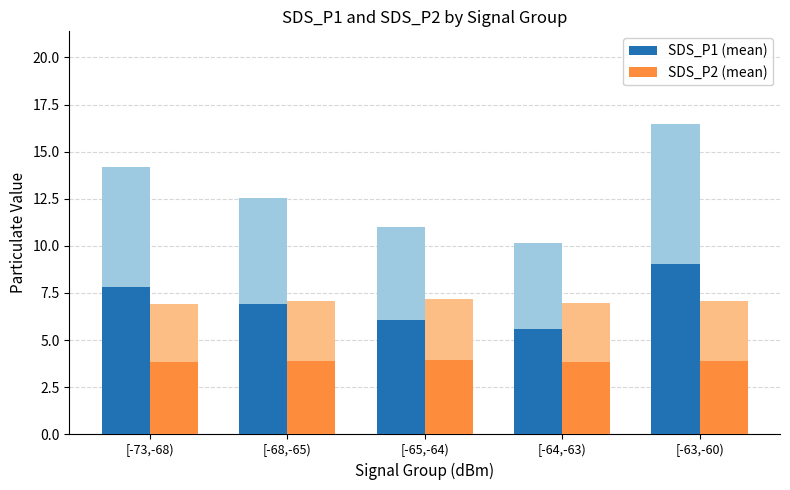

What is the difference between the highest and lowest values at [-68,-65)?

3.0